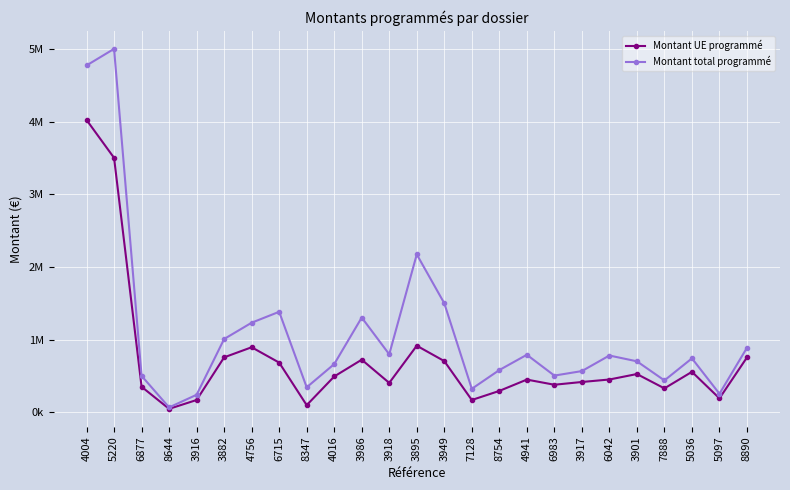

True or false: Montant total programmé and Montant UE programmé intersect in this chart.

False